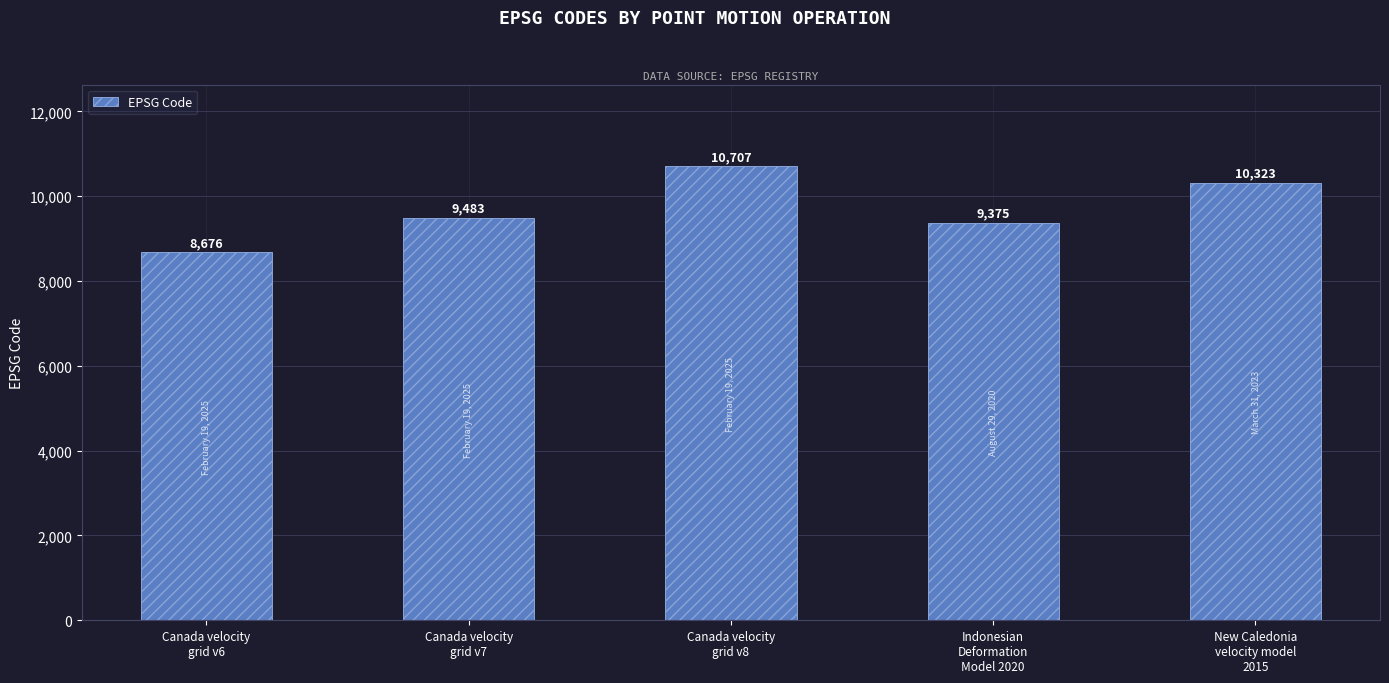

What is the label of the 3rd bar from the right?

Canada velocity
grid v8